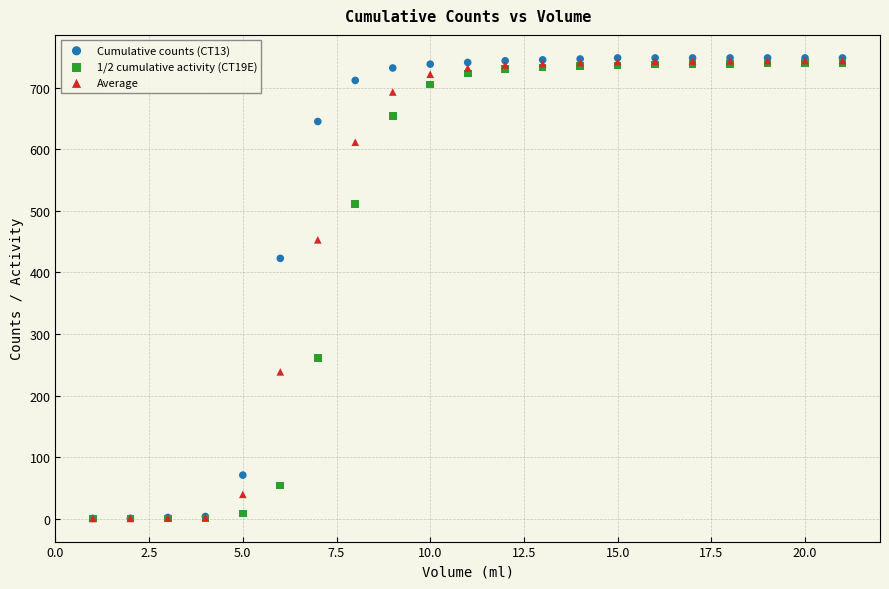

Which series has the widest spread of Y values?

Cumulative counts (CT13)